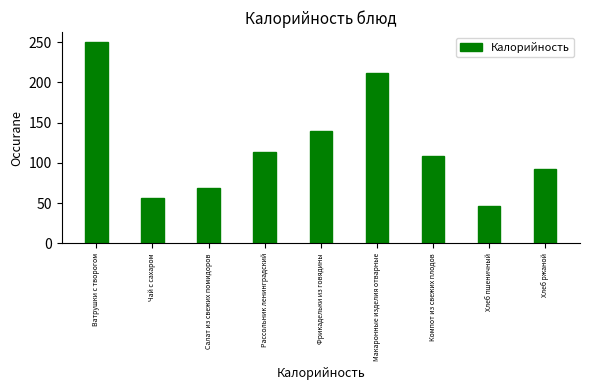

Reading left to right, extract all data points from this chart.

Ватрушки с творогом=249.9	Чай с сахаром=57.0	Салат из свежих помидоров=68.4	Рассольник ленинградский=113.0	Фрикадельки из говядины=140.0	Макаронные изделия отварные=211.0	Компот из свежих плодов=109.0	Хлеб пшеничный=46.8	Хлеб ржаной=92.0